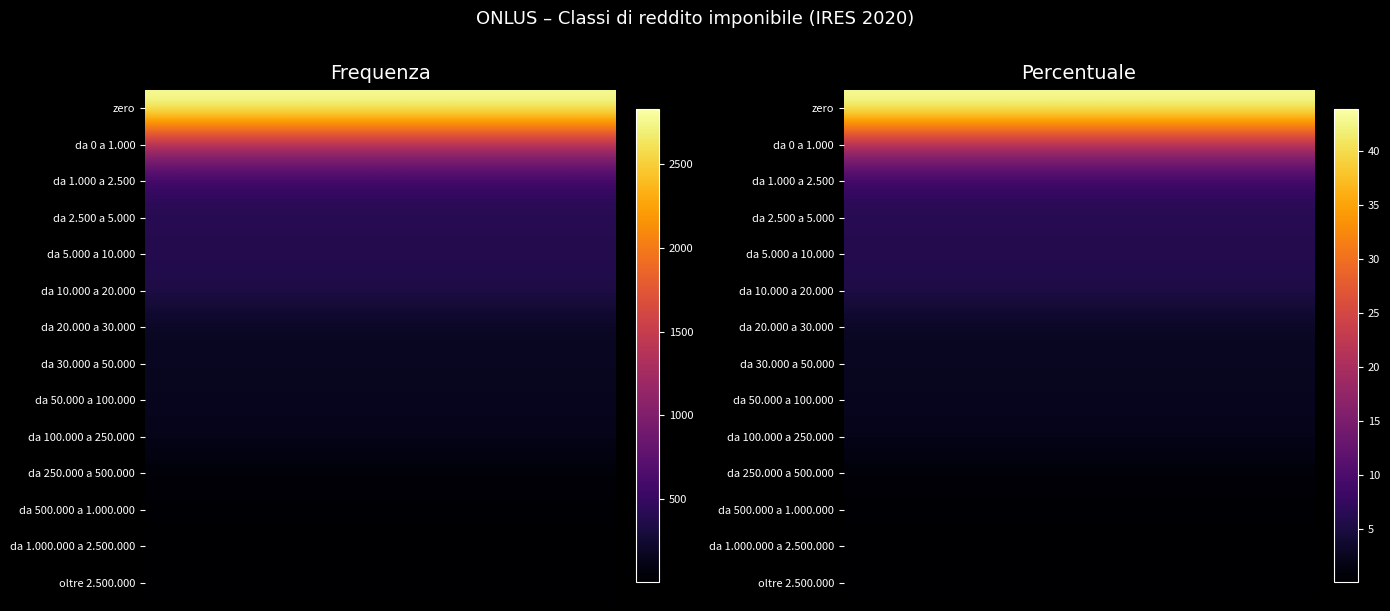

Count the number of data series in this chart.

2